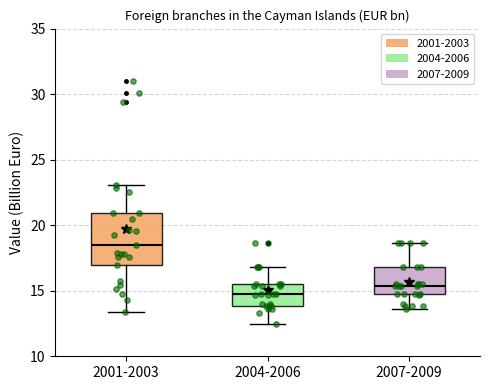

Which box has the highest median line?

2001-2003